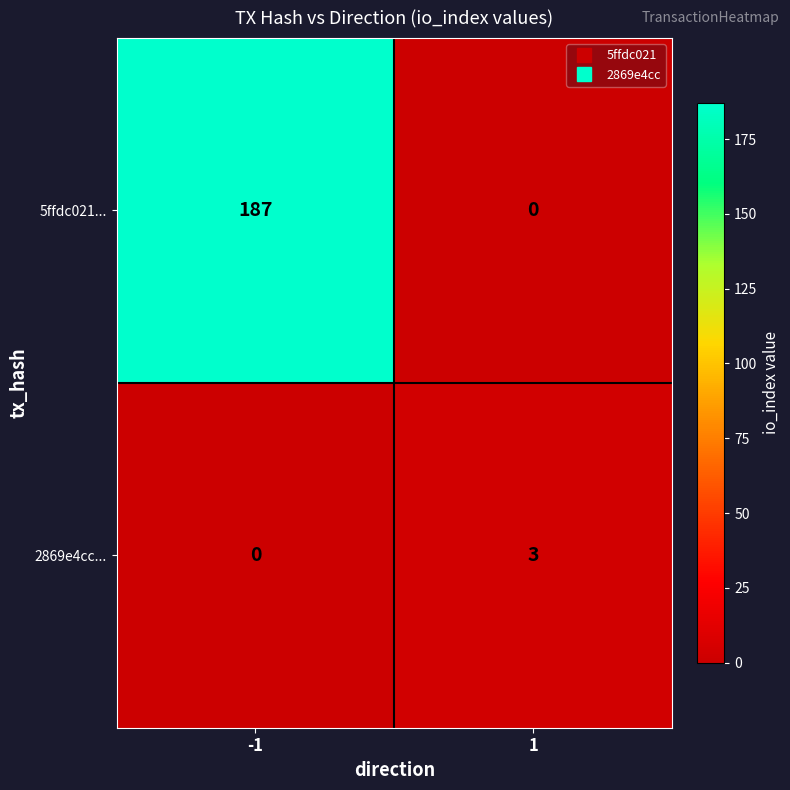

What is the sum of all 5ffdc021... values?

187